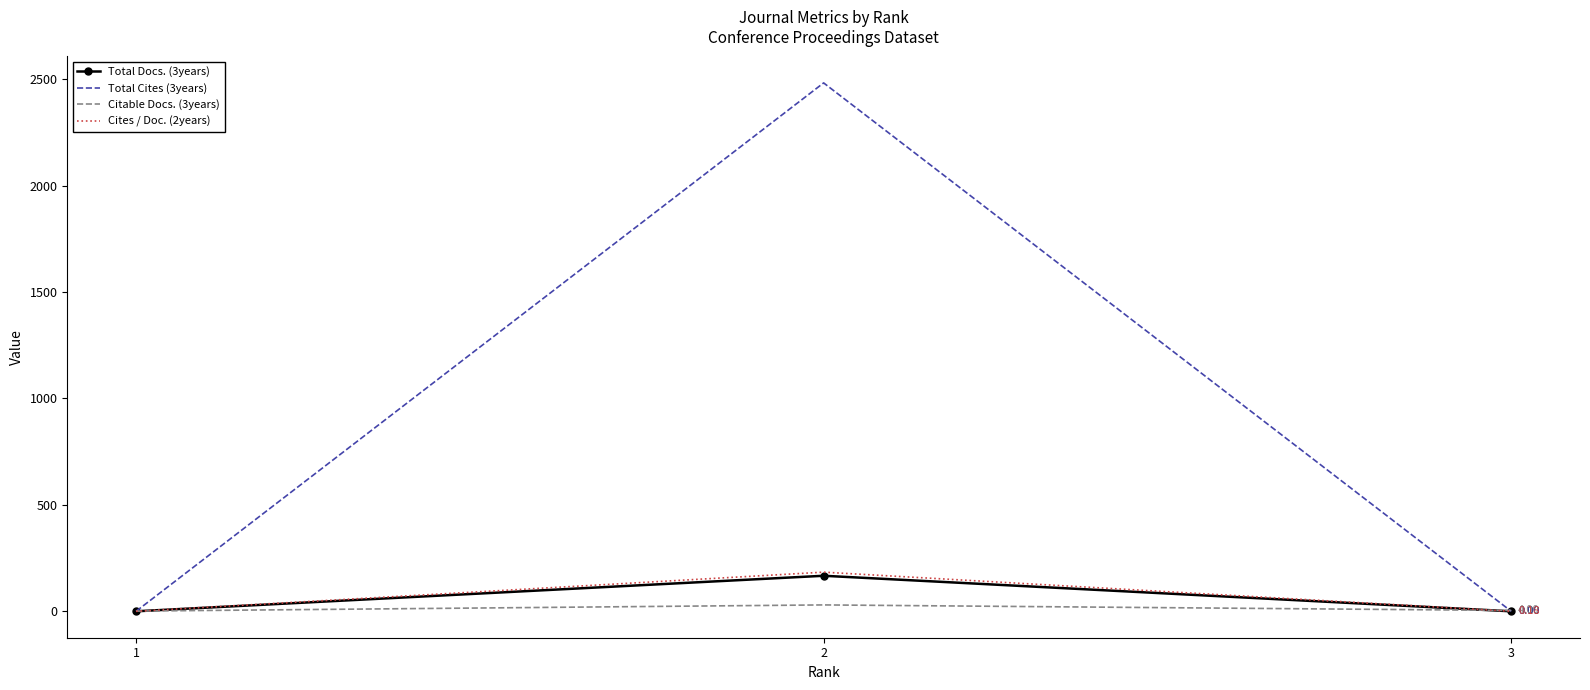

The value of Cites / Doc. (2years) at 1 is 306.3. True or false?

False